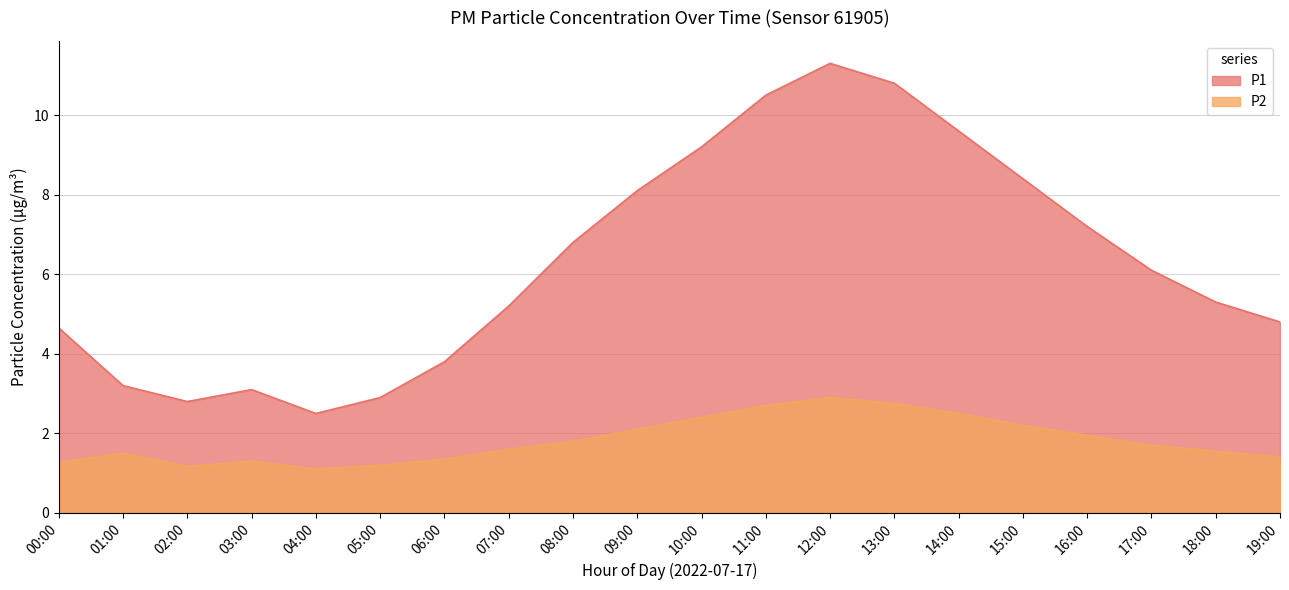

What is the total value across all series at 08:00?

8.6